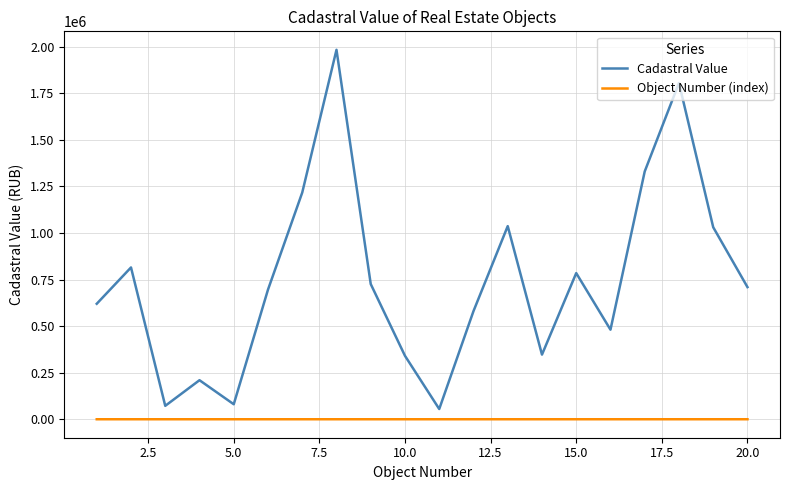

Which series has the largest total across all categories?

Cadastral Value